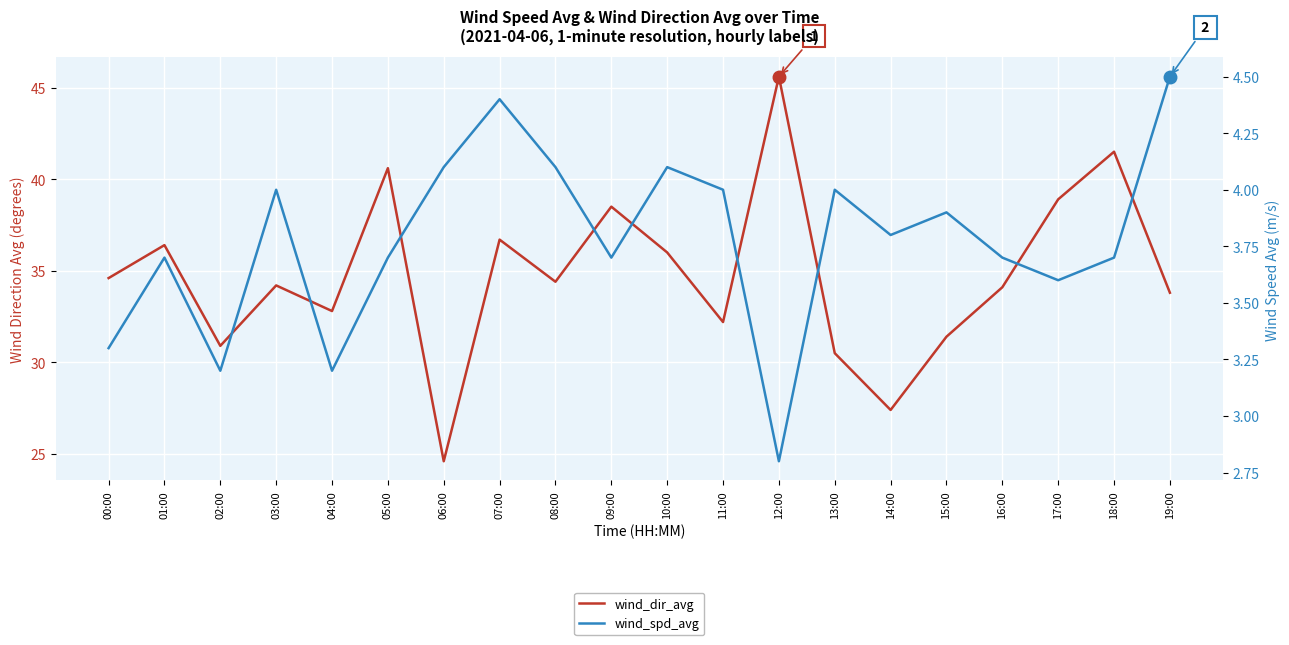

How many categories are shown in the chart?

20